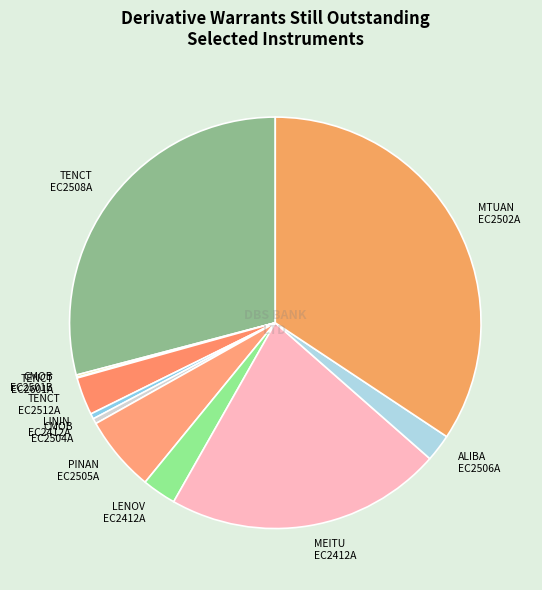

Which has a higher value, TENCT EC2512A or CMOB EC2504A?

TENCT EC2512A